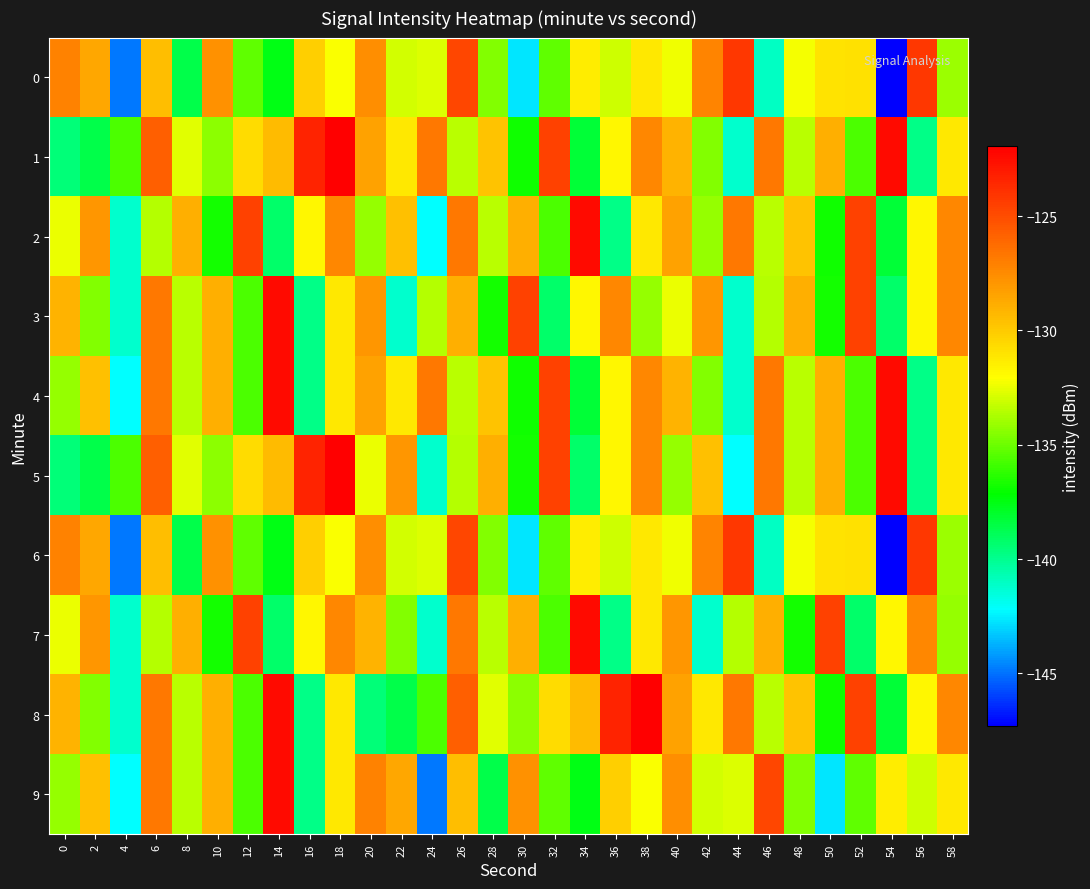

At which category does the chart reach its peak across all series?

18